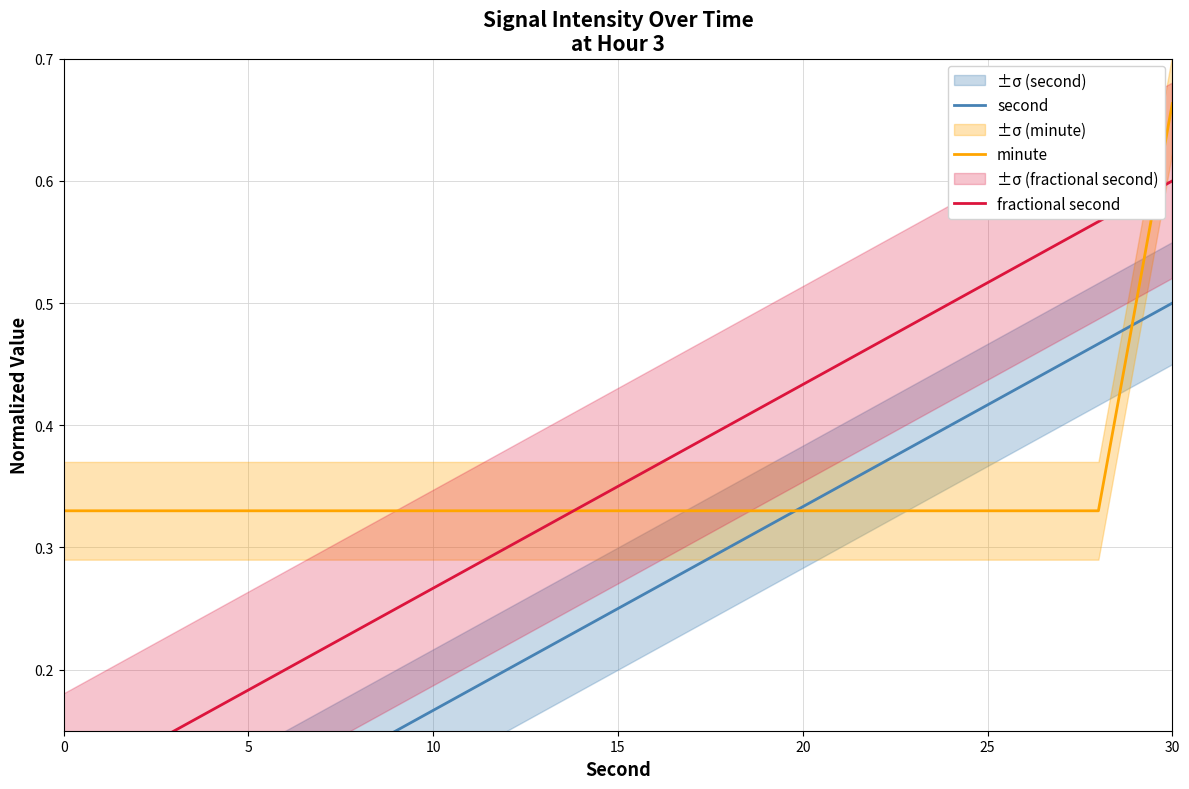

What is the difference between the second highest and minimum values in the fractional second series?

0.5